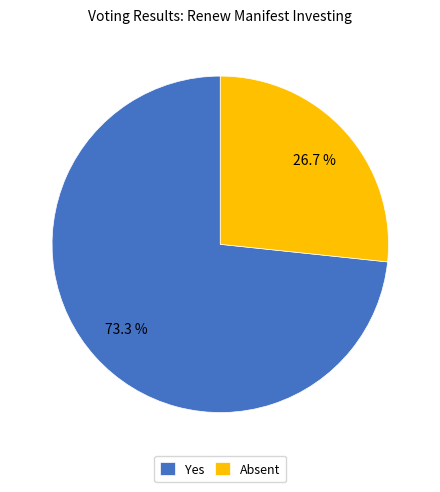

Is it true that Yes is 73% of the pie?

True